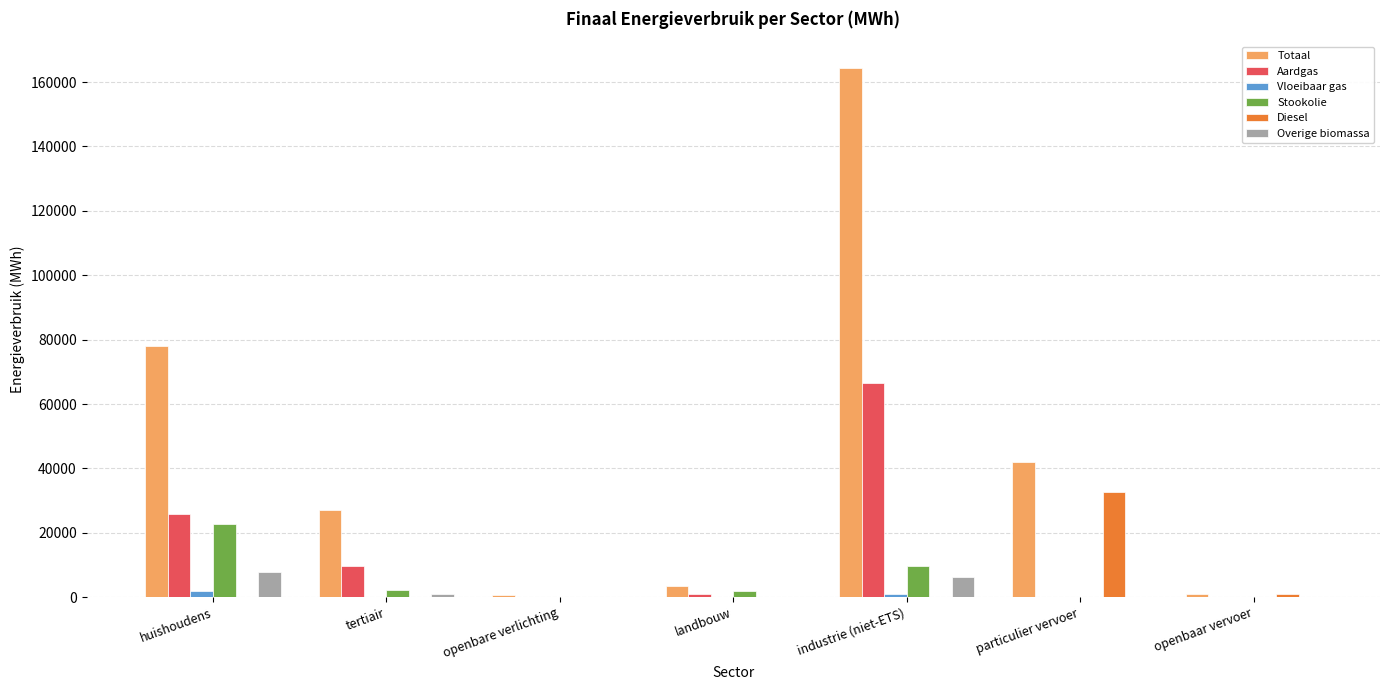

Read the Vloeibaar gas value at tertiair.

190.8